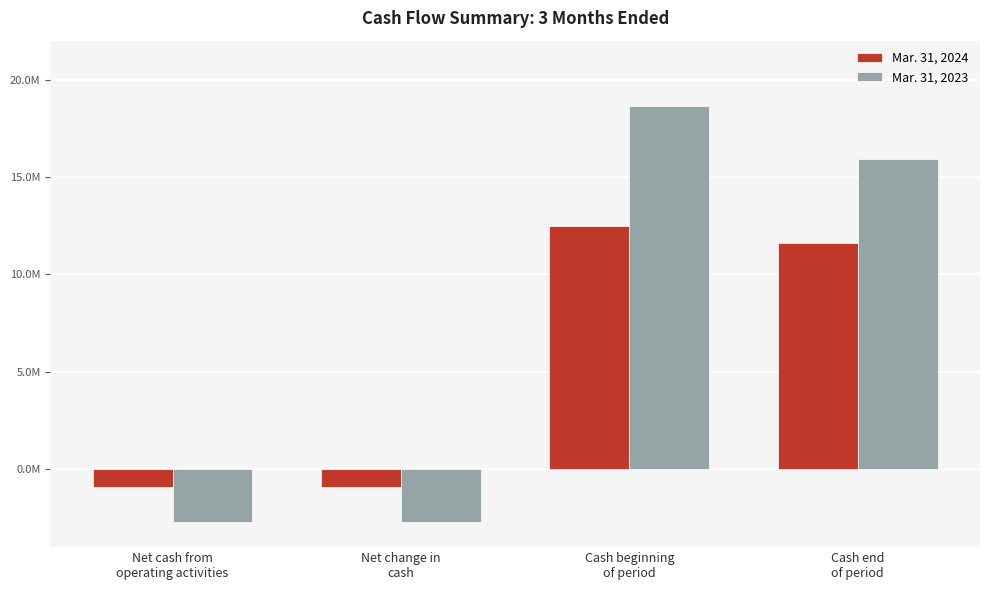

What are all the series names shown in the legend?

Mar. 31, 2024, Mar. 31, 2023